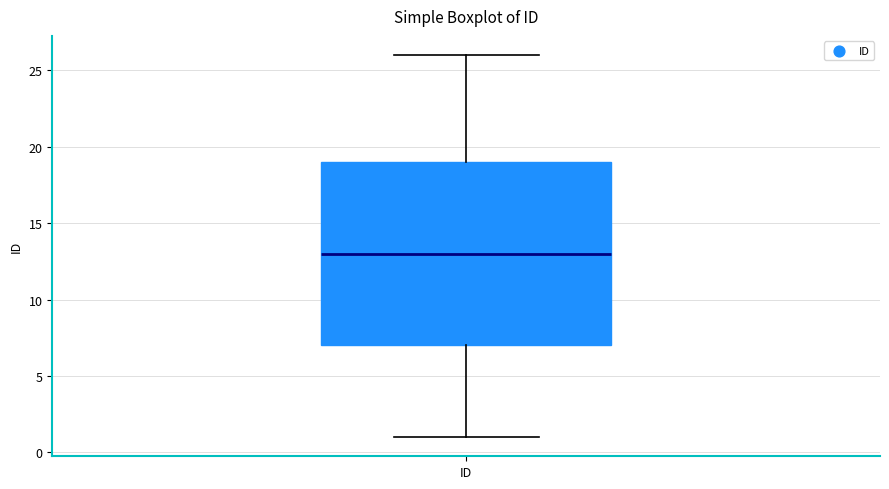

Transcribe this box plot: give where the median line is, the range the box spans, and where the two whiskers end, as read against the y-axis. The values are not printed on the chart, so give them approximately, as read against the axis.

median 13, box 7 to 19, whiskers 1 to 26